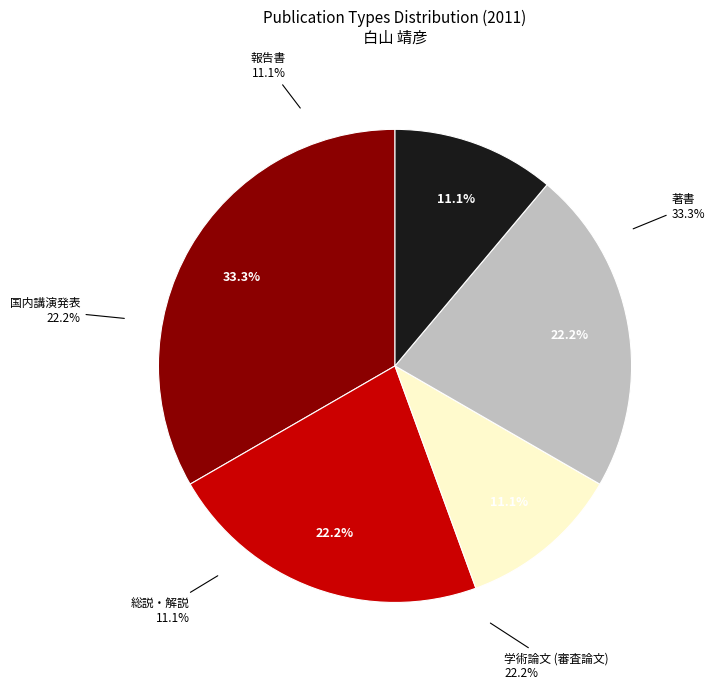

What percentage do 総説・解説 and 著書 together represent?

44.4%